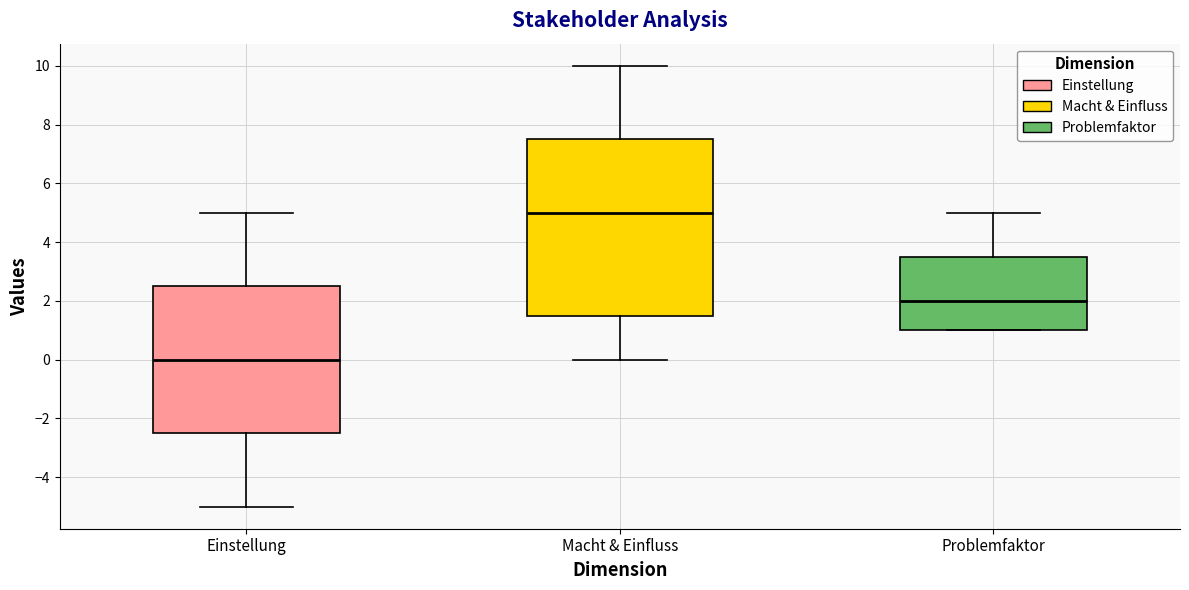

Which box is the tallest, from its lower edge to its upper edge?

Macht & Einfluss